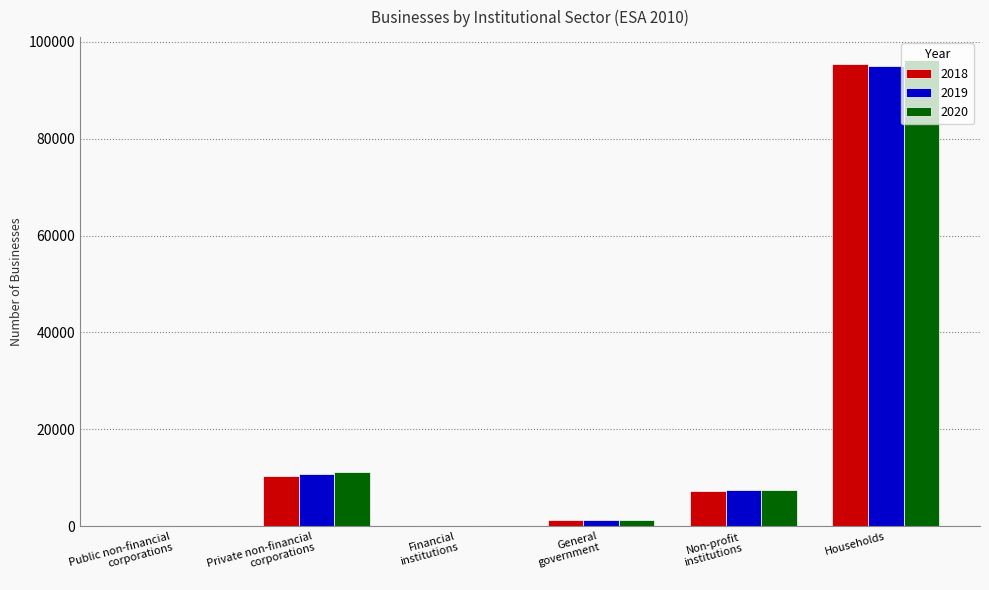

How many groups of bars are there?

6